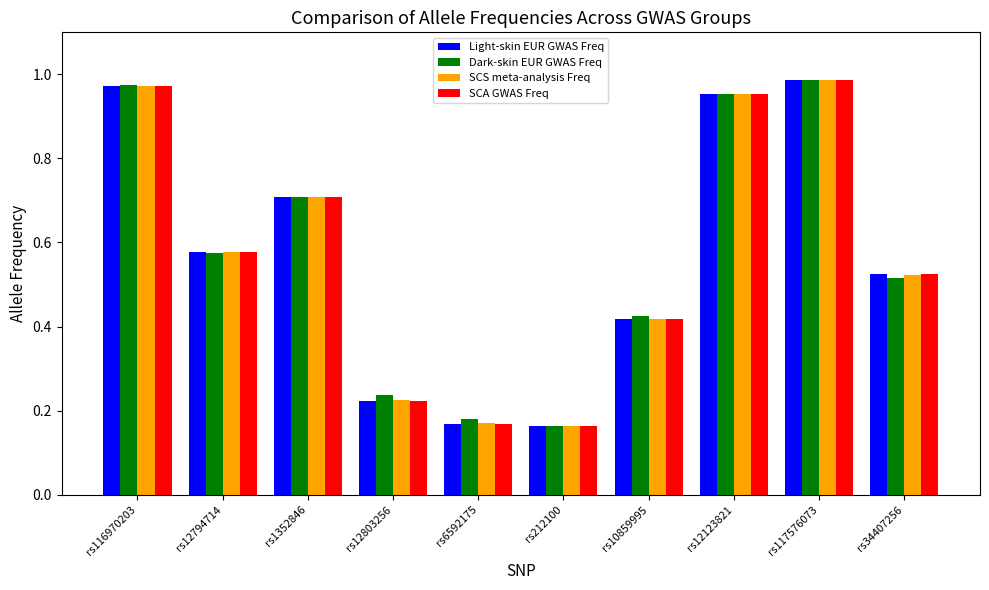

True or false: SCS meta-analysis Freq has a value of 0.3 at rs12803256.

False